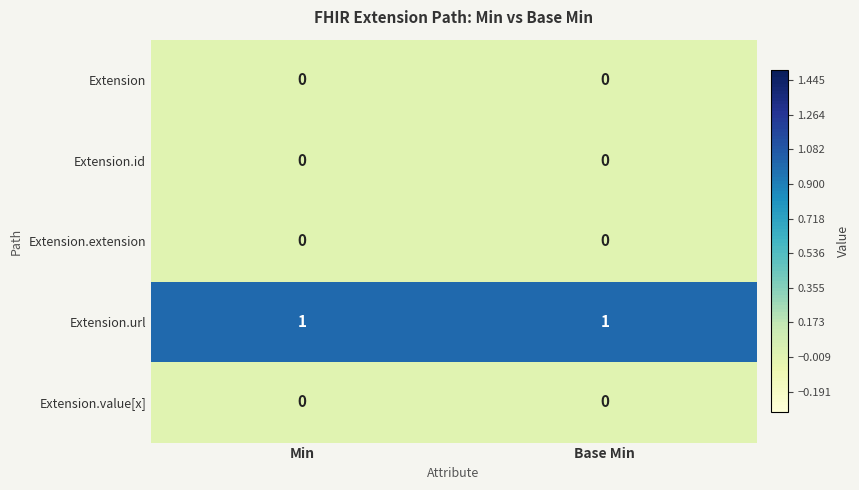

Is it true that Extension equals 0 at Min?

True